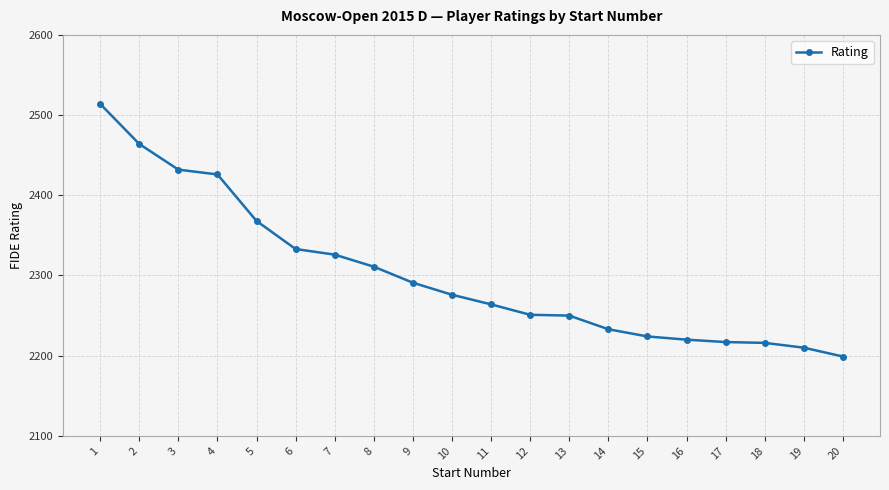

What is the value of the 13th point from the left?

2250